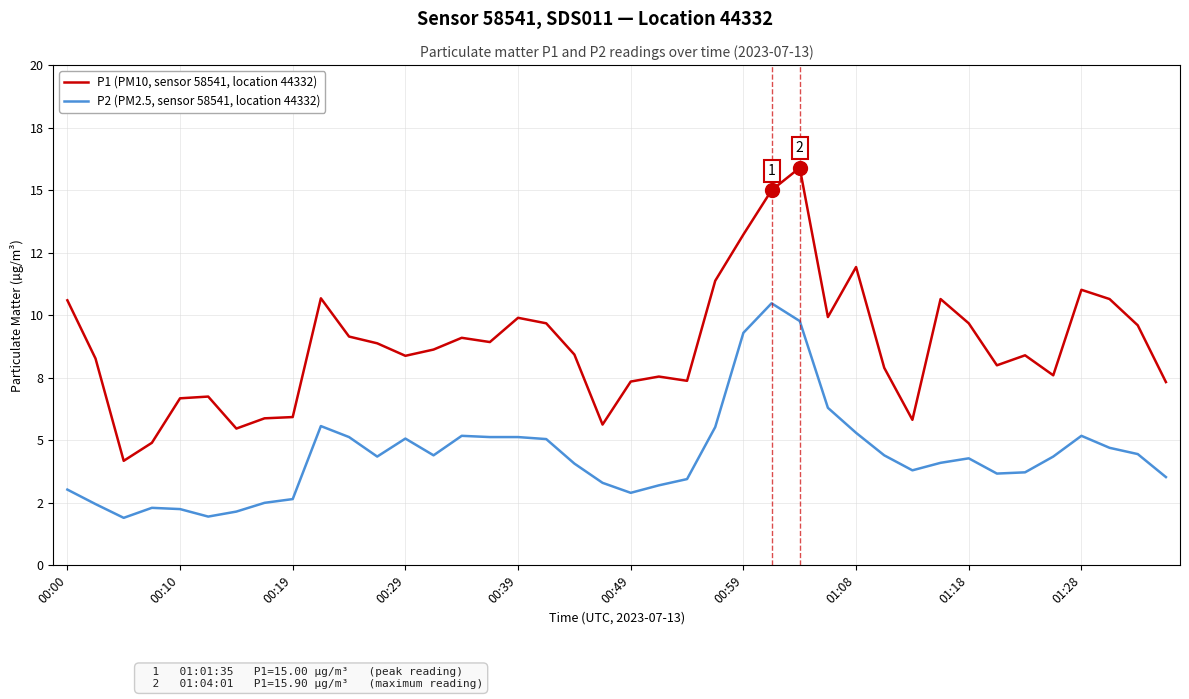

True or false: P1 (PM10, sensor 58541, location 44332) and P2 (PM2.5, sensor 58541, location 44332) intersect in this chart.

False